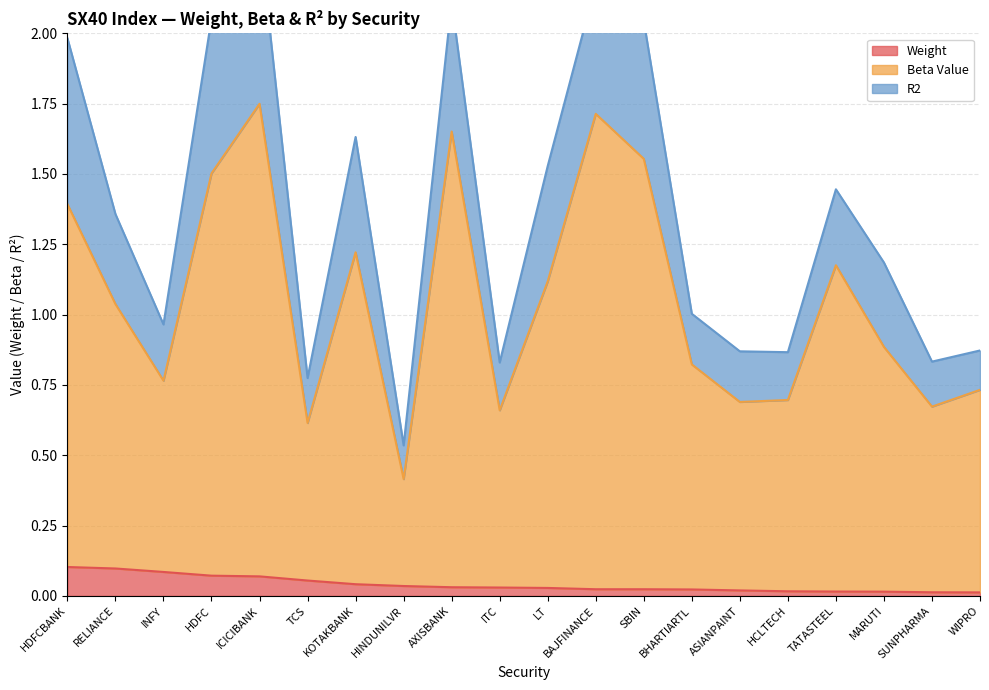

At which category is the sum across all series the highest?

ICICIBANK